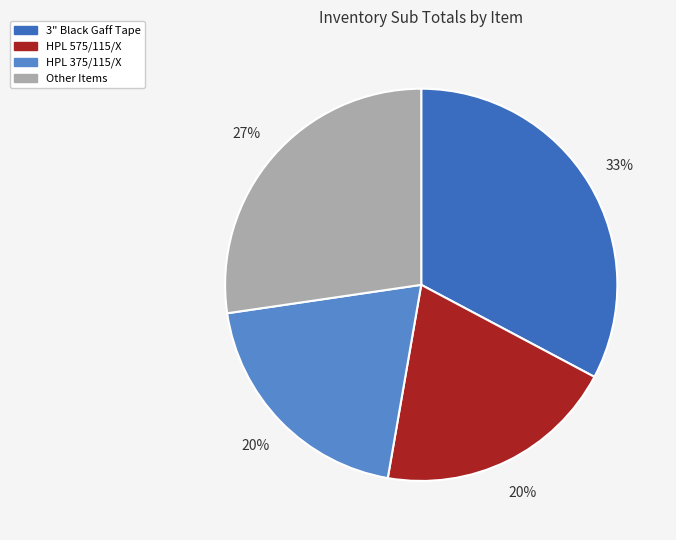

True or false: 3" Black Gaff Tape accounts for 33% of the total.

True